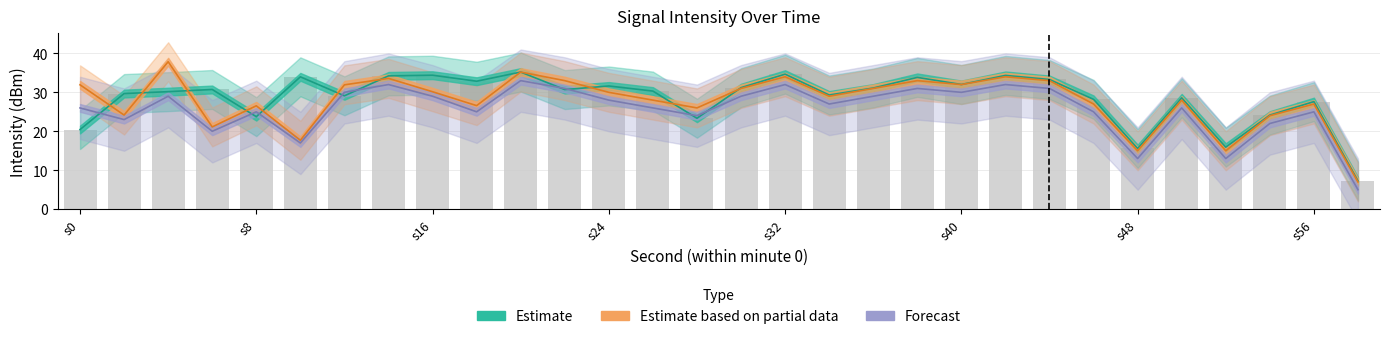

Reading left to right, extract all data points from this chart.

Estimate: 0=20.4	2=29.7	4=30.2	6=30.7	8=23.7	10=34.0	12=29.1	14=34.2	16=34.4	18=32.9	20=35.2	22=30.7	24=31.6	26=30.3	28=23.3	30=31.2	32=34.7	34=29.3	36=31.1	38=33.8	40=32.0	42=34.3	44=33.3	46=28.2	48=15.6	50=28.6	52=15.9	54=24.1	56=27.6	58=7.3
Estimate based on partial data: 0=31.9	2=24.2	4=37.9	6=21.1	8=26.5	10=17.7	12=31.9	14=33.6	16=30.2	18=26.6	20=35.2	22=33.0	24=30.0	26=28.0	28=26.0	30=31.0	32=34.0	34=29.0	36=31.0	38=33.0	40=32.0	42=34.0	44=33.0	46=27.0	48=15.0	50=28.0	52=15.0	54=24.0	56=27.0	58=7.0
Forecast: 0=26.0	2=23.0	4=29.0	6=20.0	8=25.0	10=17.0	12=30.0	14=32.0	16=29.0	18=25.0	20=33.0	22=31.0	24=28.0	26=26.0	28=24.0	30=29.0	32=32.0	34=27.0	36=29.0	38=31.0	40=30.0	42=32.0	44=31.0	46=25.0	48=13.0	50=26.0	52=13.0	54=22.0	56=25.0	58=5.0